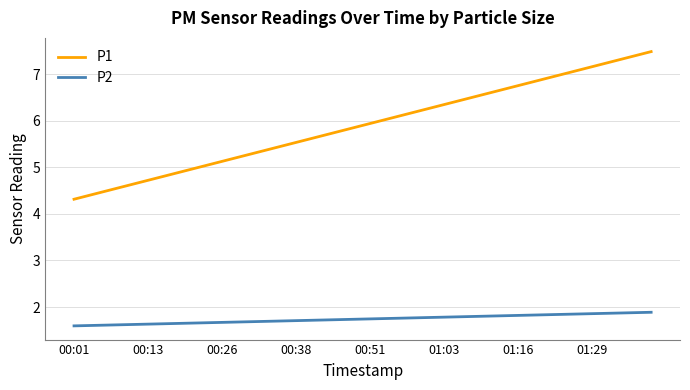

How many P2 values are between 1 and 2?

40